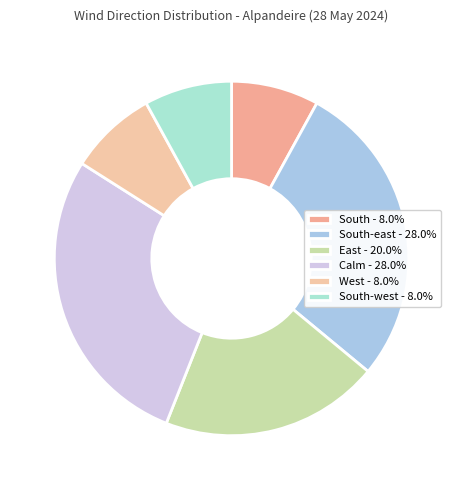

Count the number of slices in the pie.

6